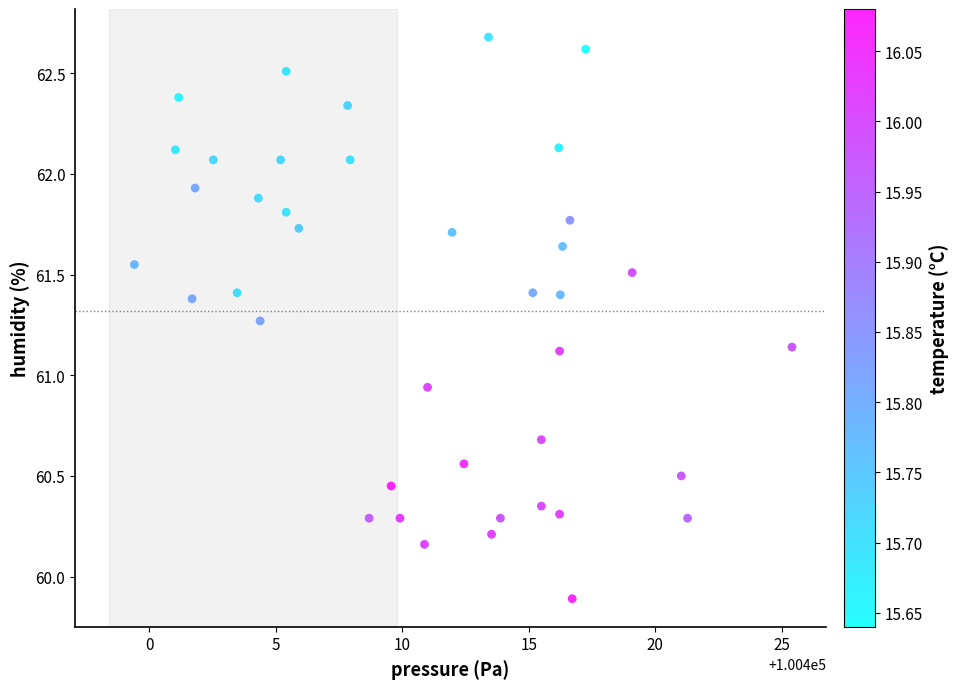

What is the range of X values (max minus min)?

26.0